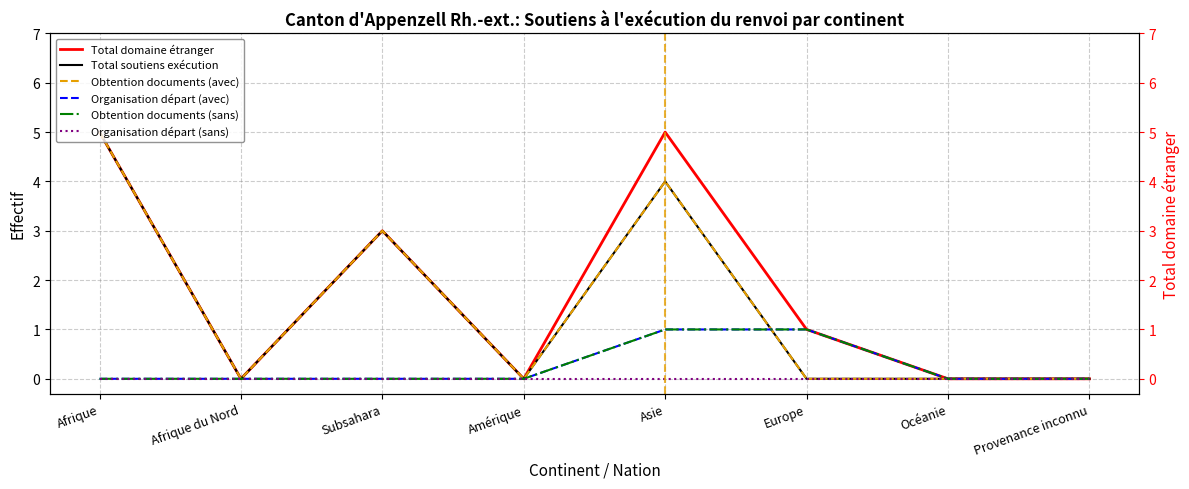

What is the label of the 3rd point from the left?

Subsahara